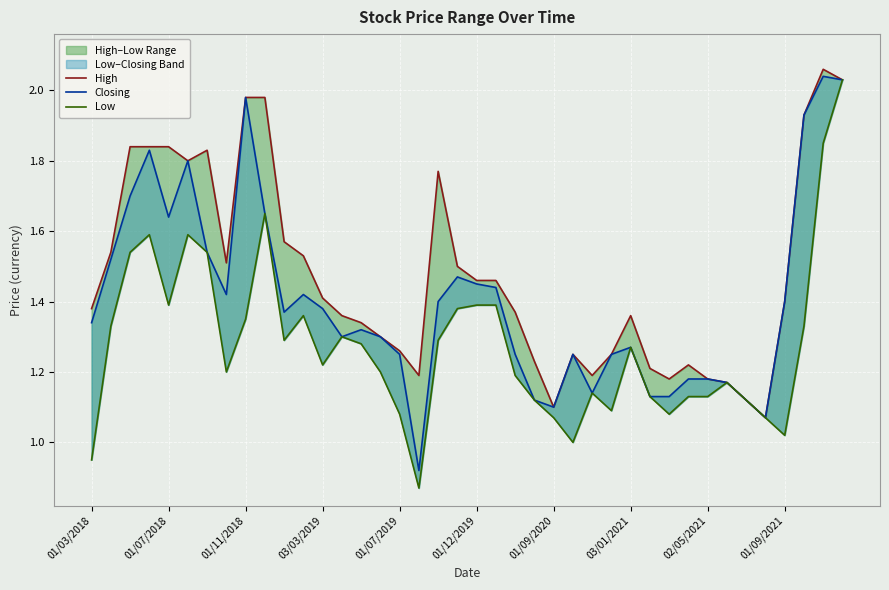

Which series has the widest spread of values?

Low